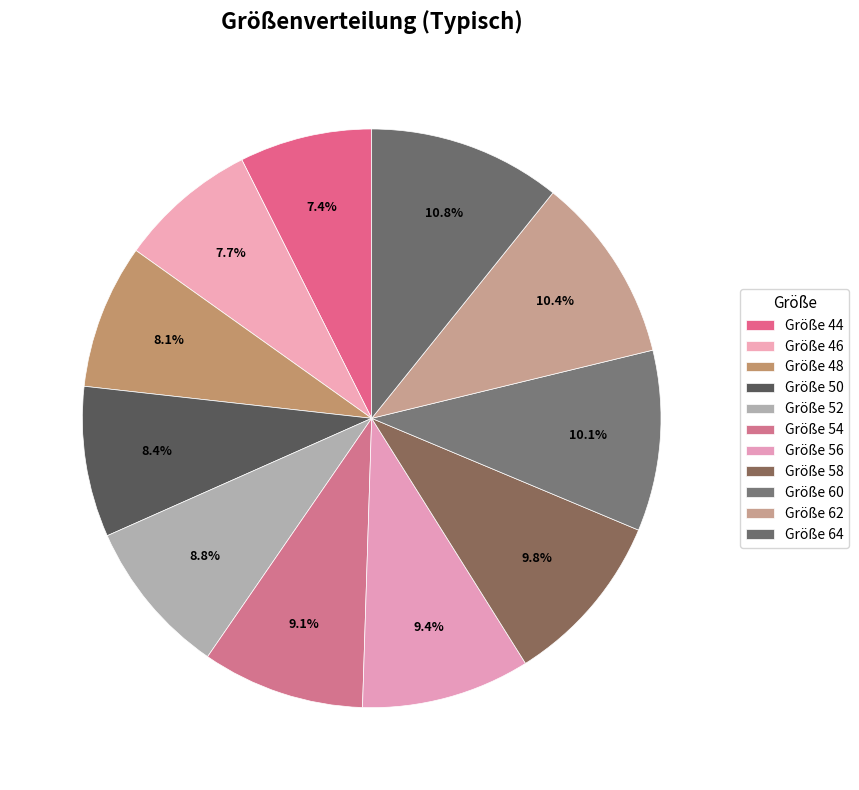

Which category has the smallest portion of the pie?

44